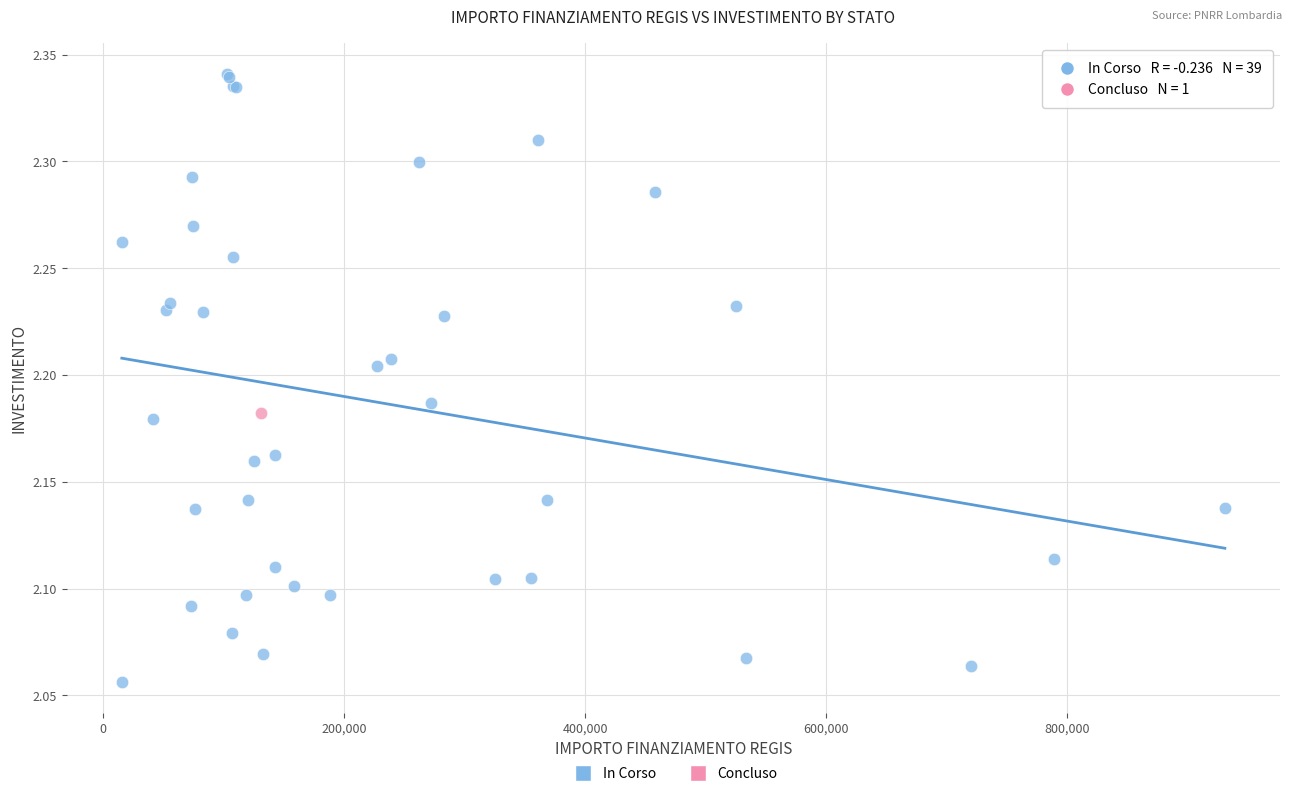

What are all the series names shown in the legend?

In Corso, Concluso